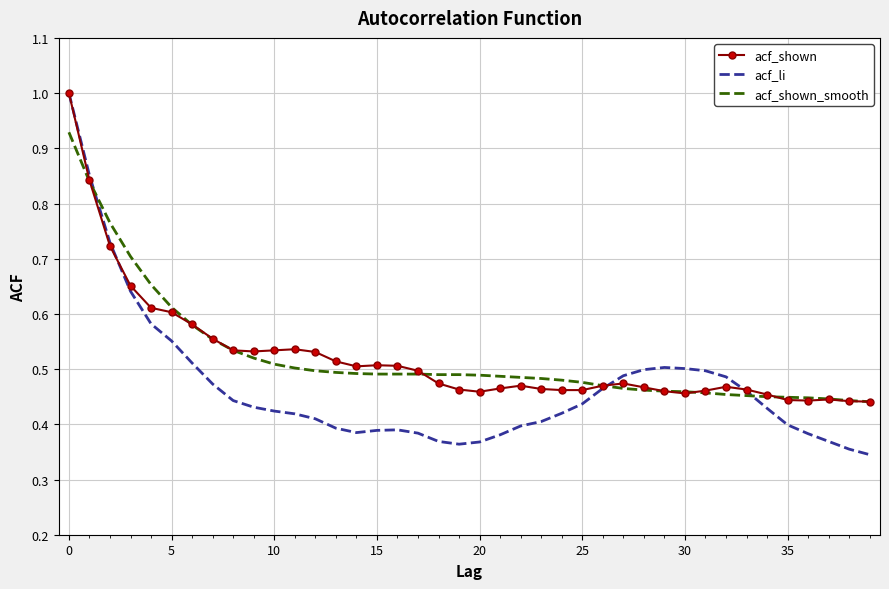

What is the maximum value shown in the chart?

1.0